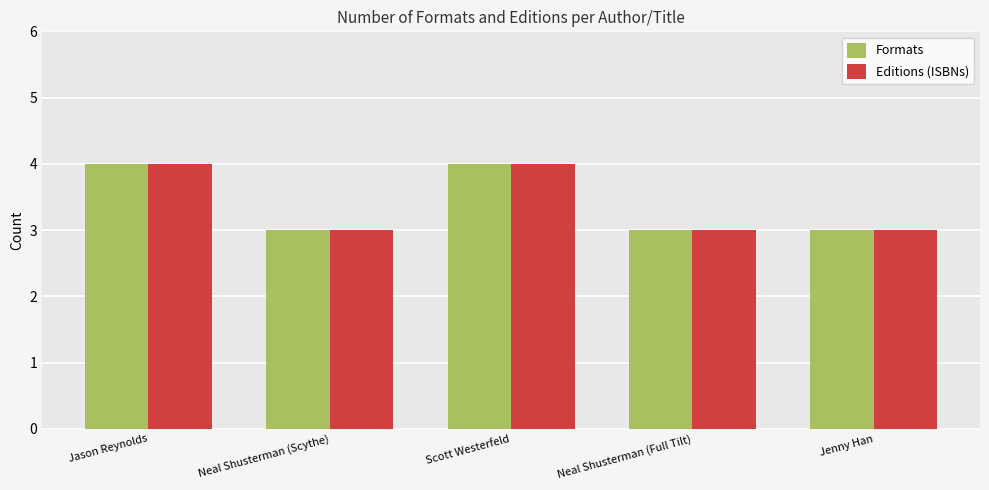

What is the difference between the maximum and minimum values in the Editions (ISBNs) series?

1